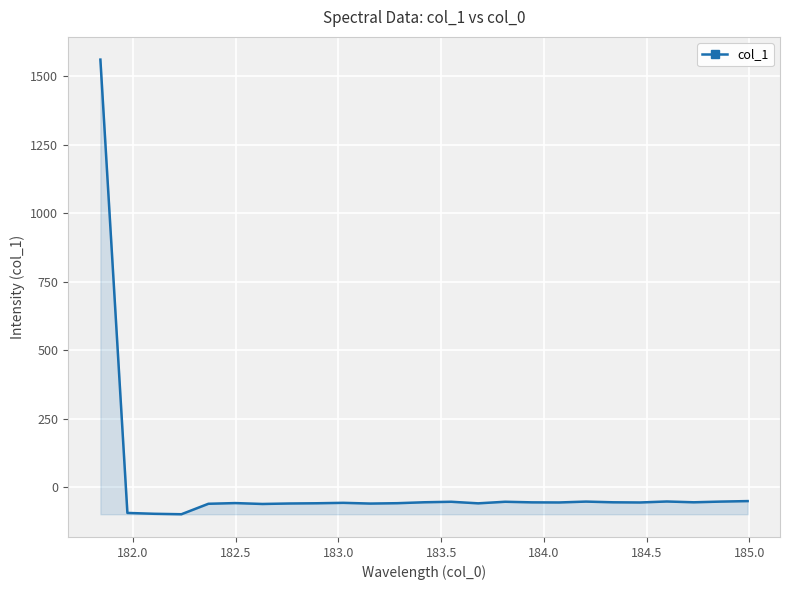

True or false: there are more than 2 points higher than both neighbors.

True